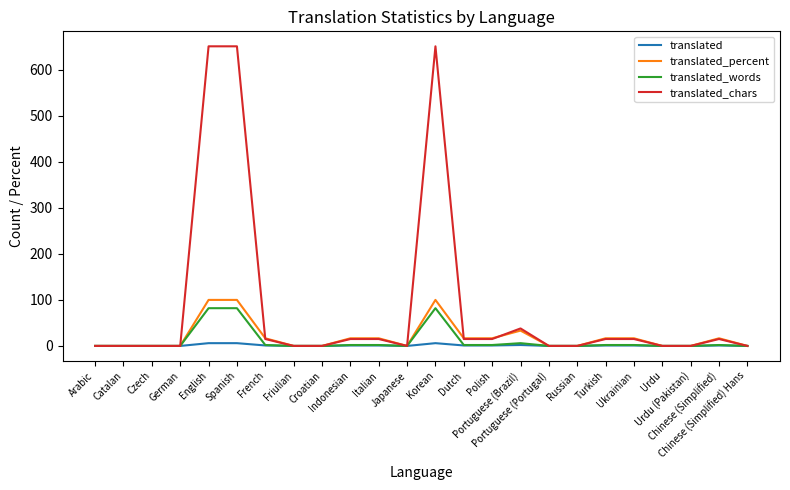

What is the greatest value displayed?

651.0